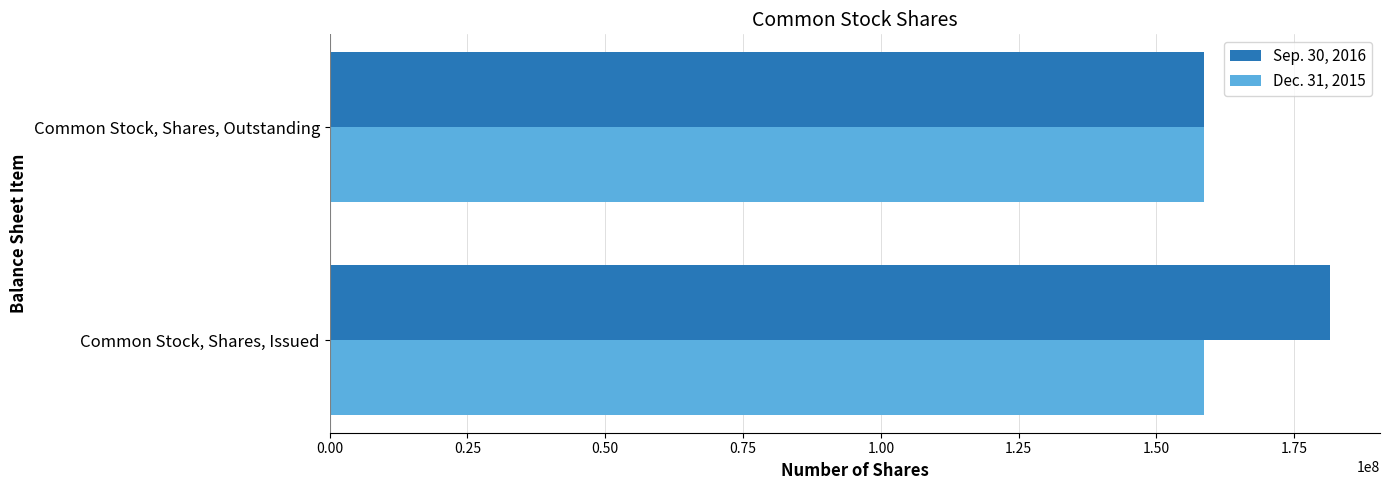

List the series in order of their overall mean, lowest first.

Dec. 31, 2015, Sep. 30, 2016